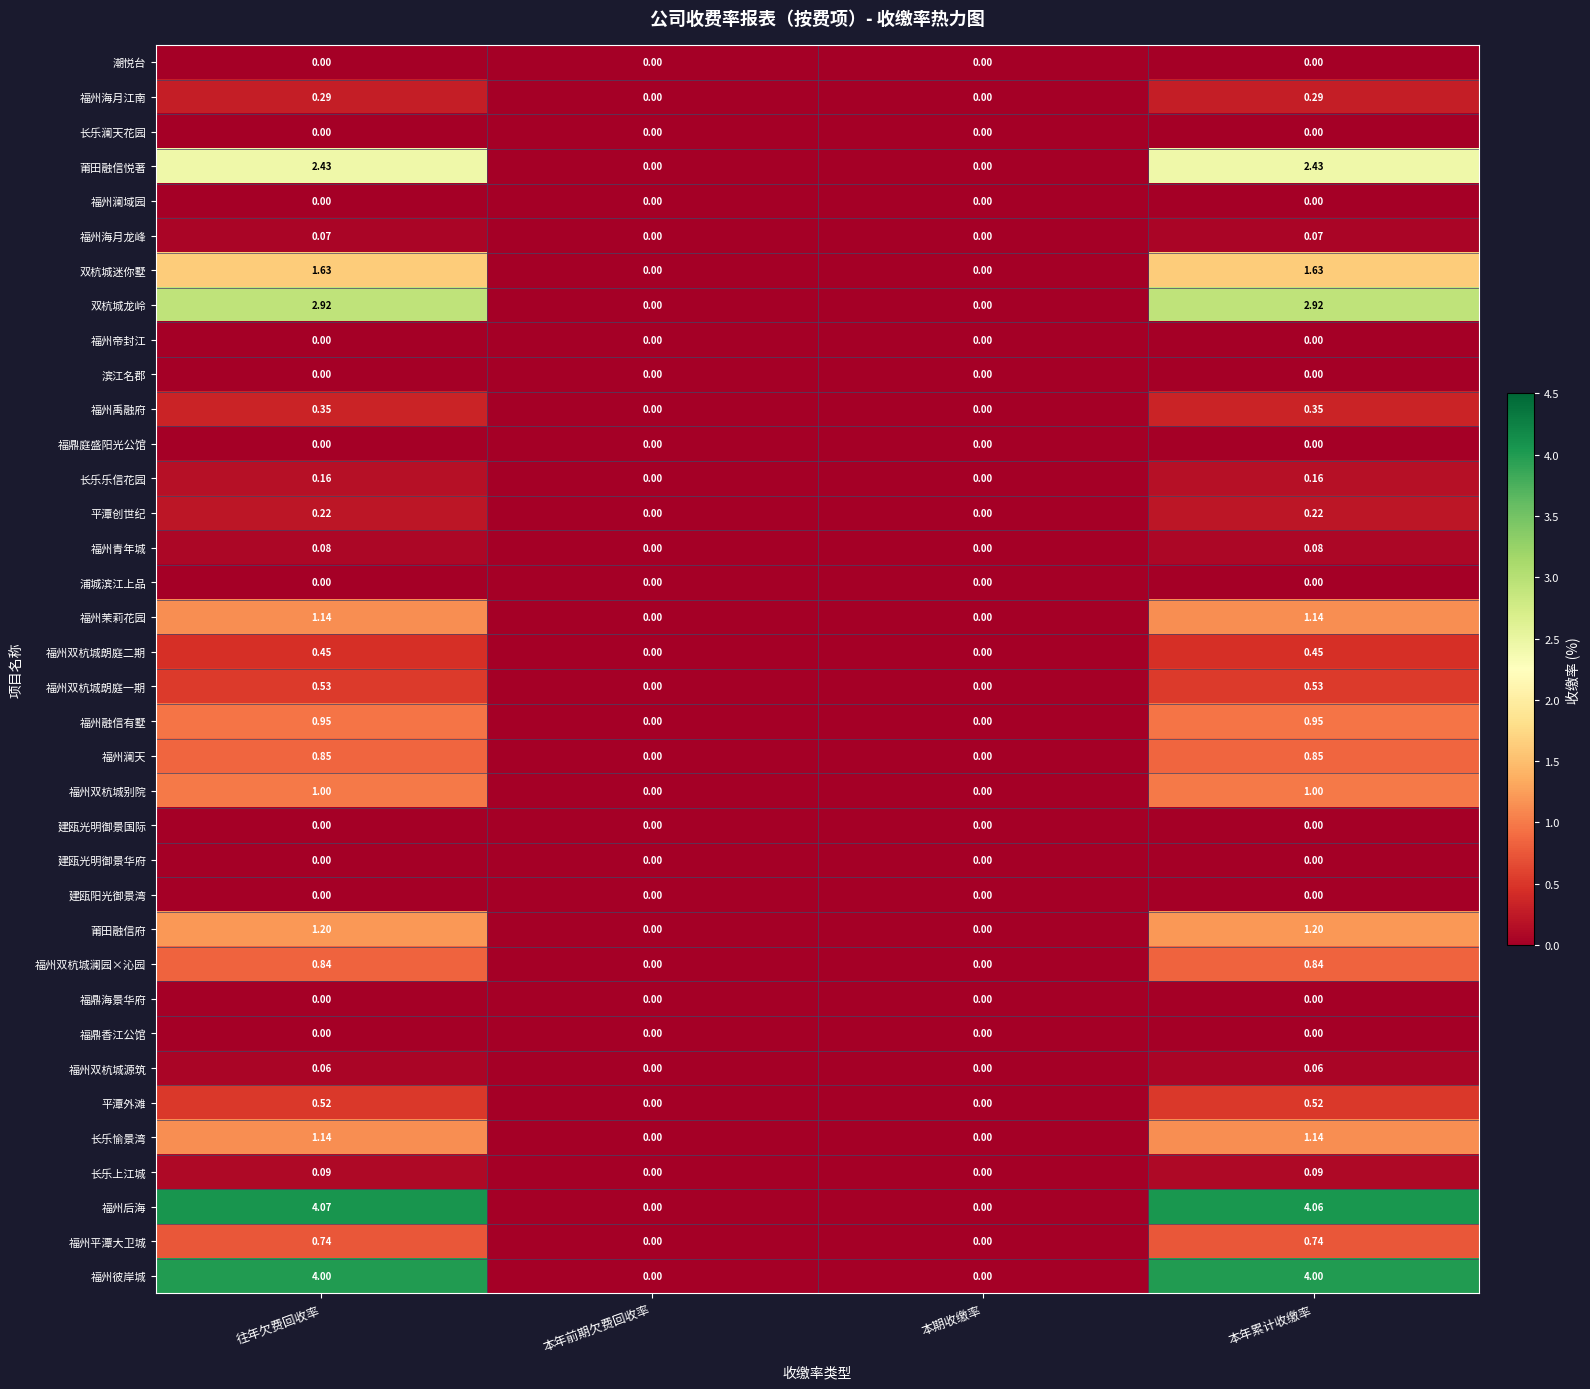

Which series has the largest range (max minus min)?

福州后海